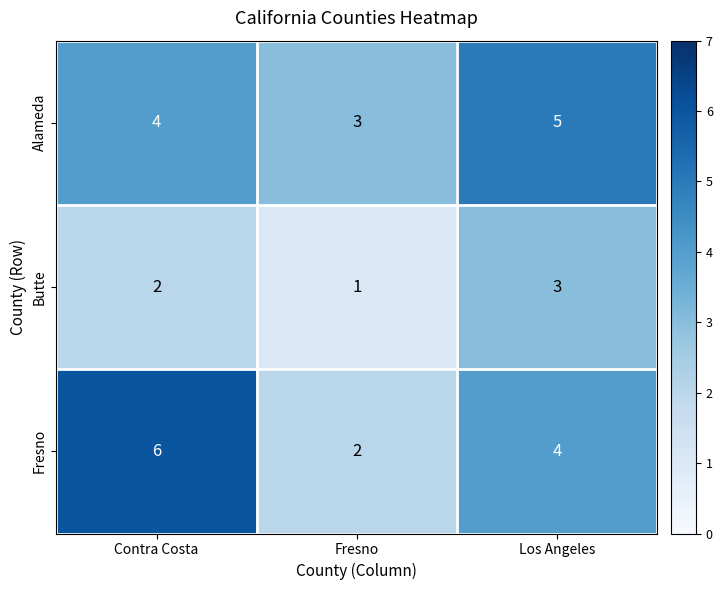

What is the total value across all series at Fresno?

6